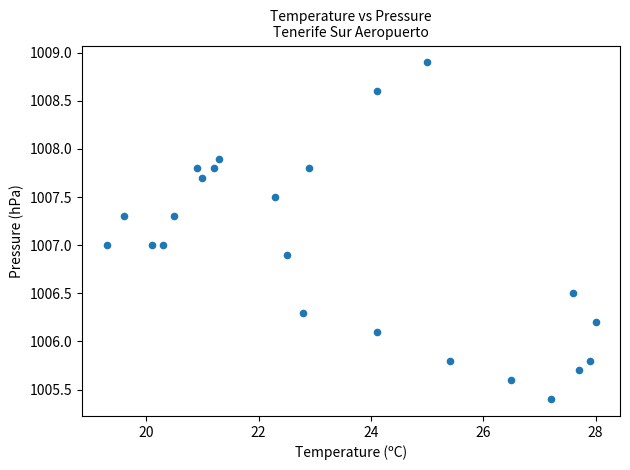

What is the range of X values (max minus min)?

8.7